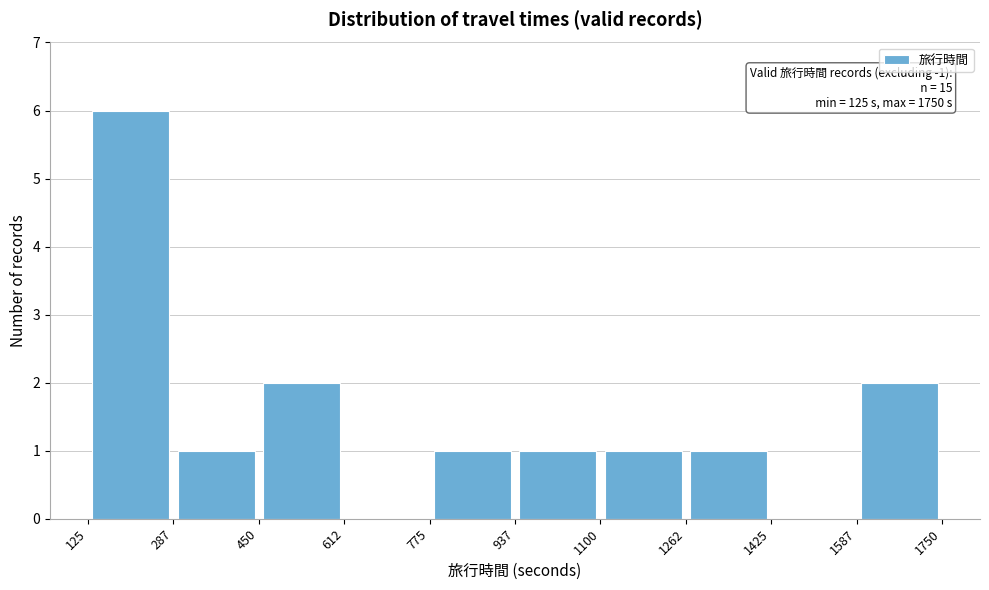

Over which range of the x-axis is the bar tallest?

125 to 287